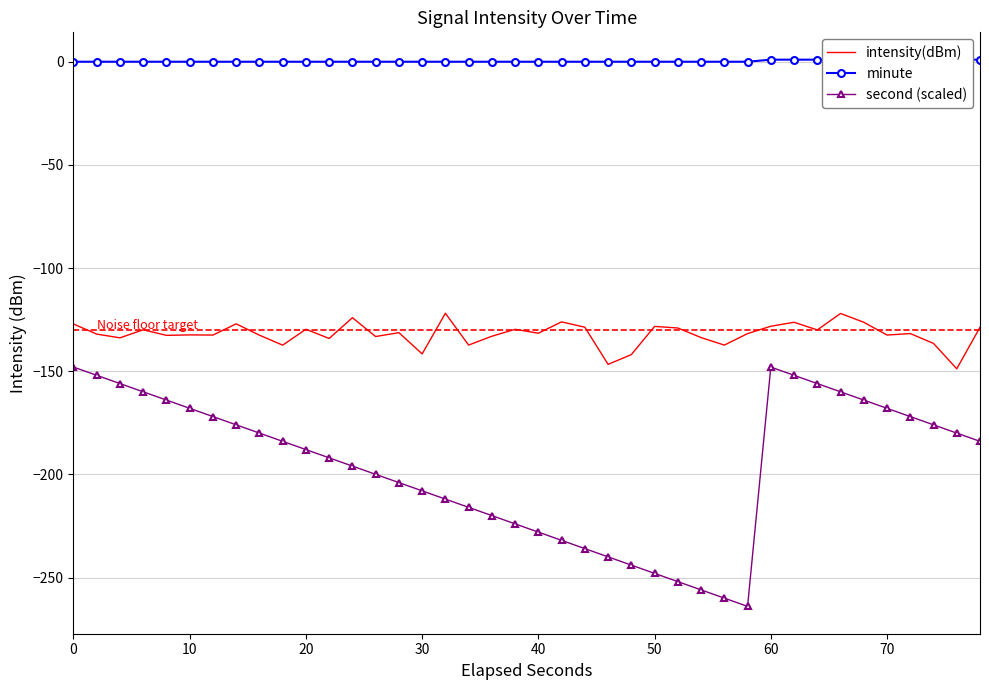

What is the value of the intensity(dBm) point at the 10th from the left?

-137.4